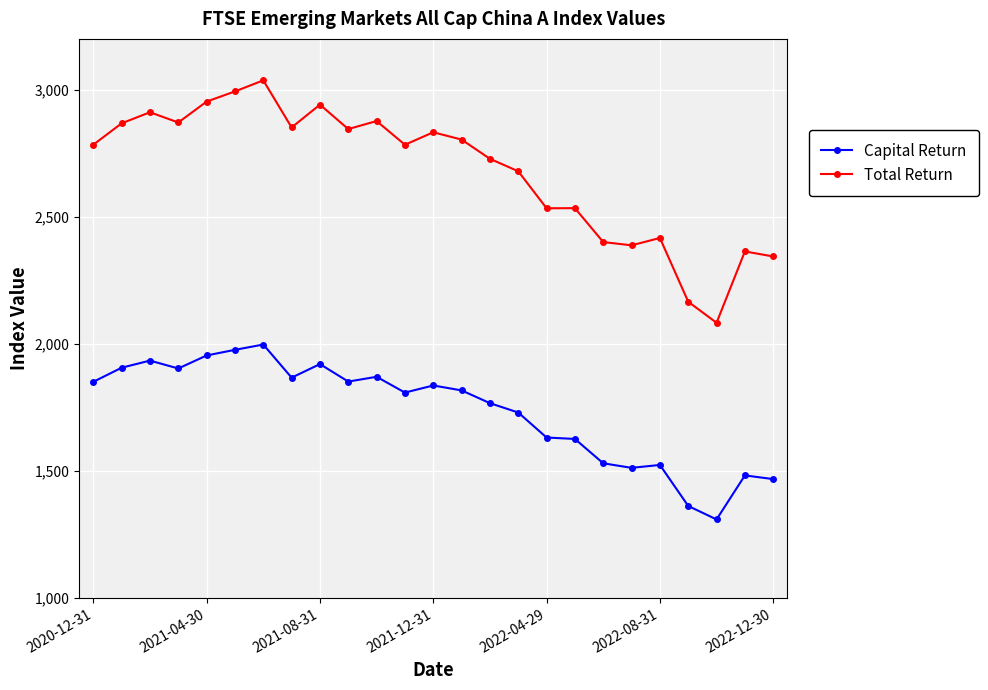

Does the chart display data point markers on the line(s)?

Yes